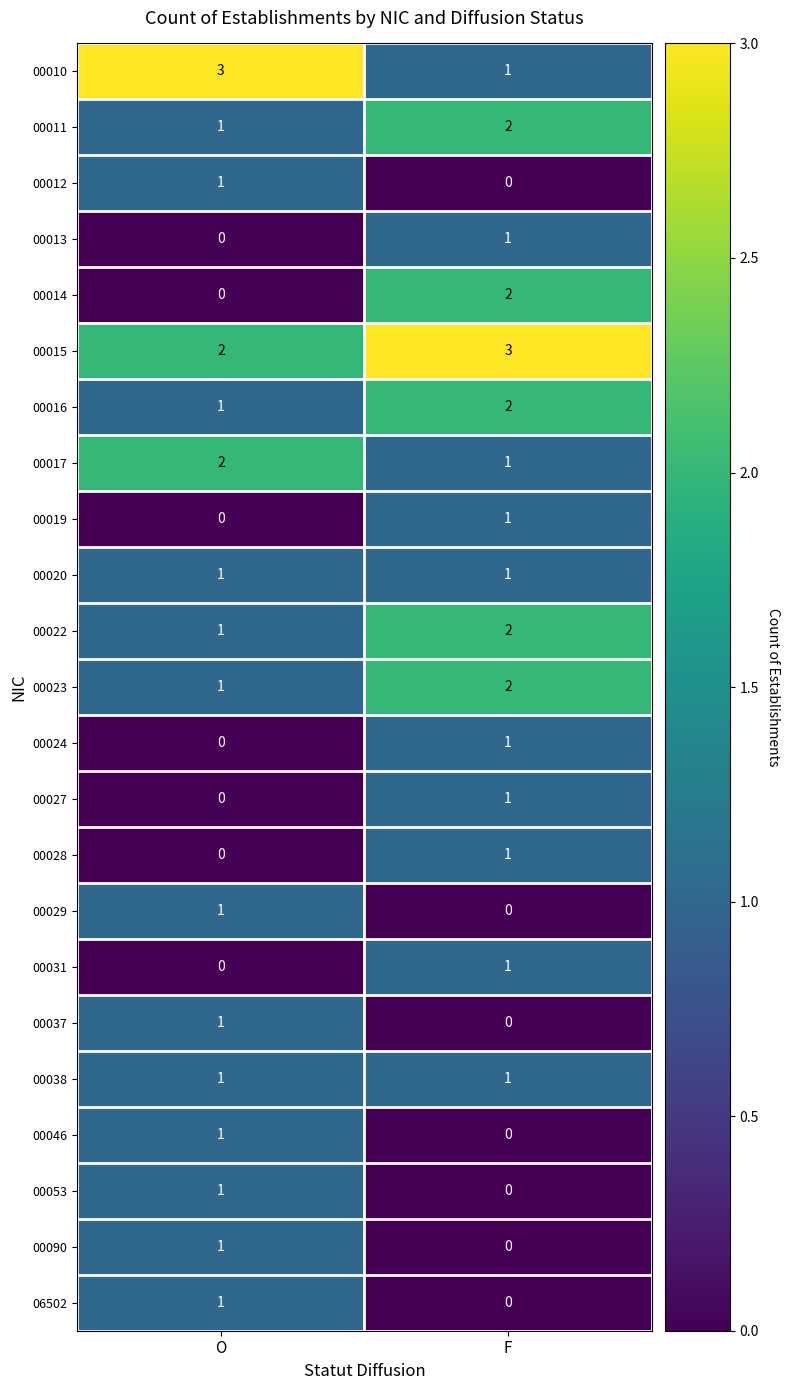

At which label does 00019 reach its minimum?

O